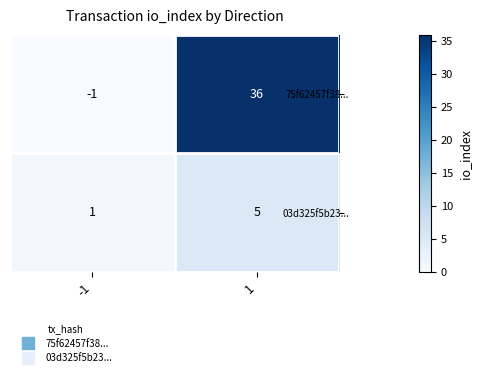

What is the total value across all series at 1?

41